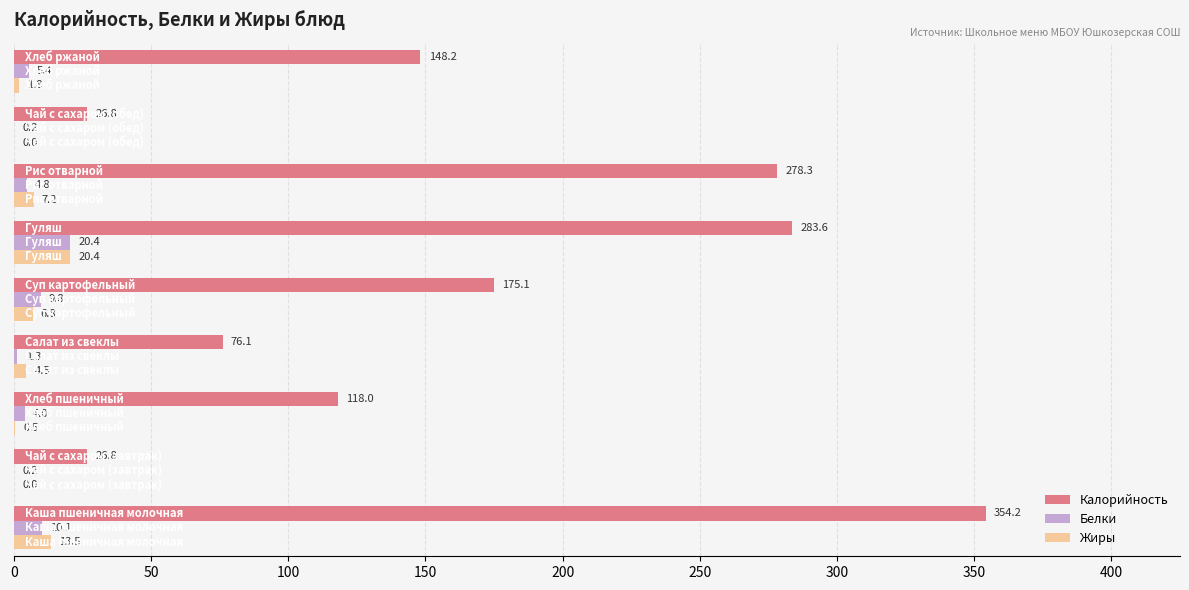

Which series has the largest total across all categories?

Калорийность